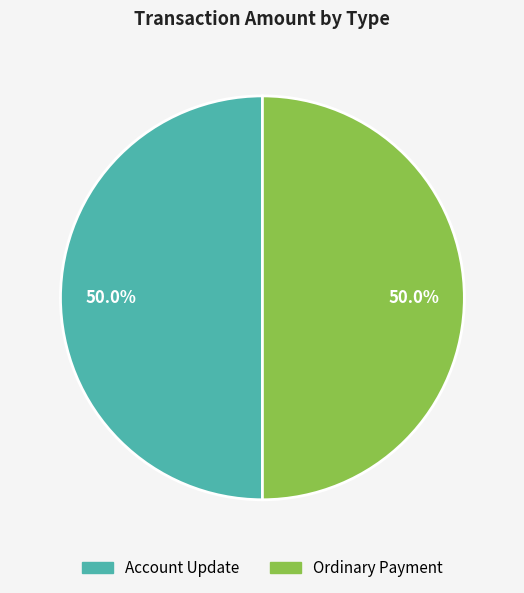

To the nearest percent, what portion does Ordinary Payment represent?

50%